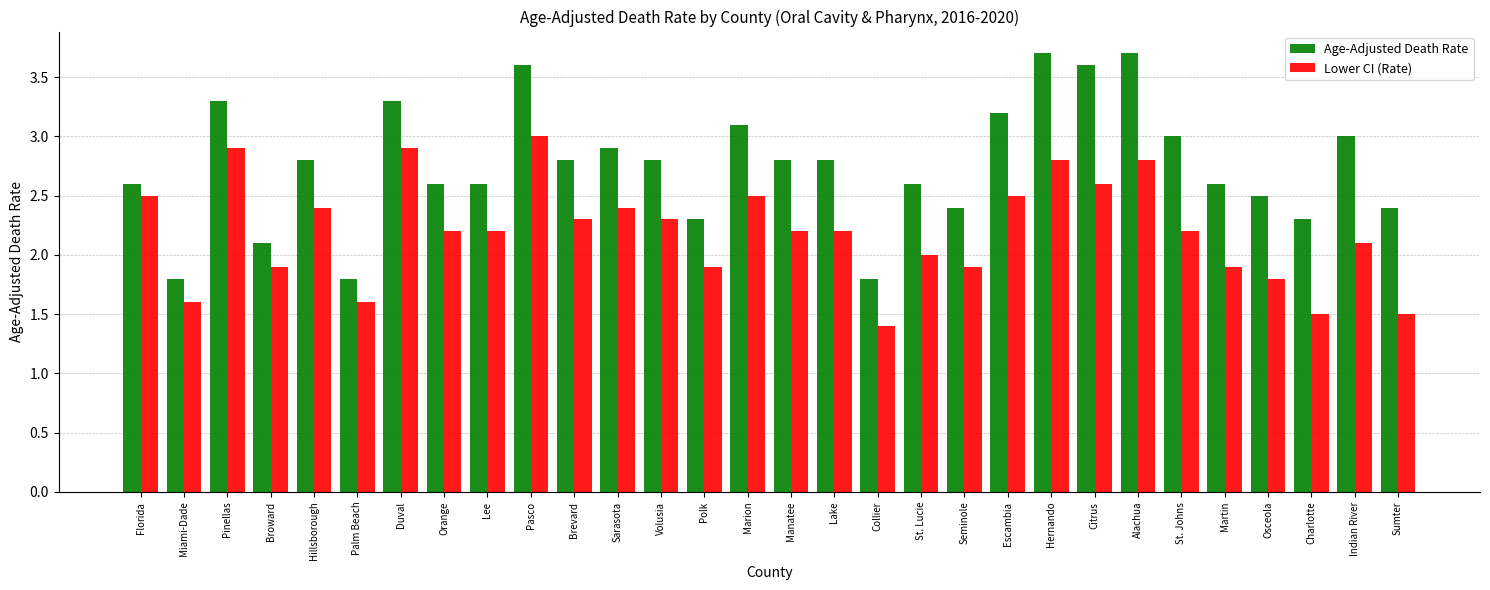

What is the maximum value for Lower CI (Rate)?

3.0